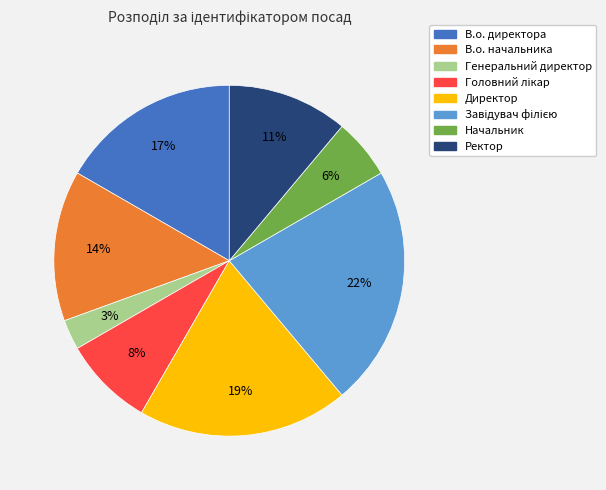

Is Генеральний директор the majority of the pie?

No